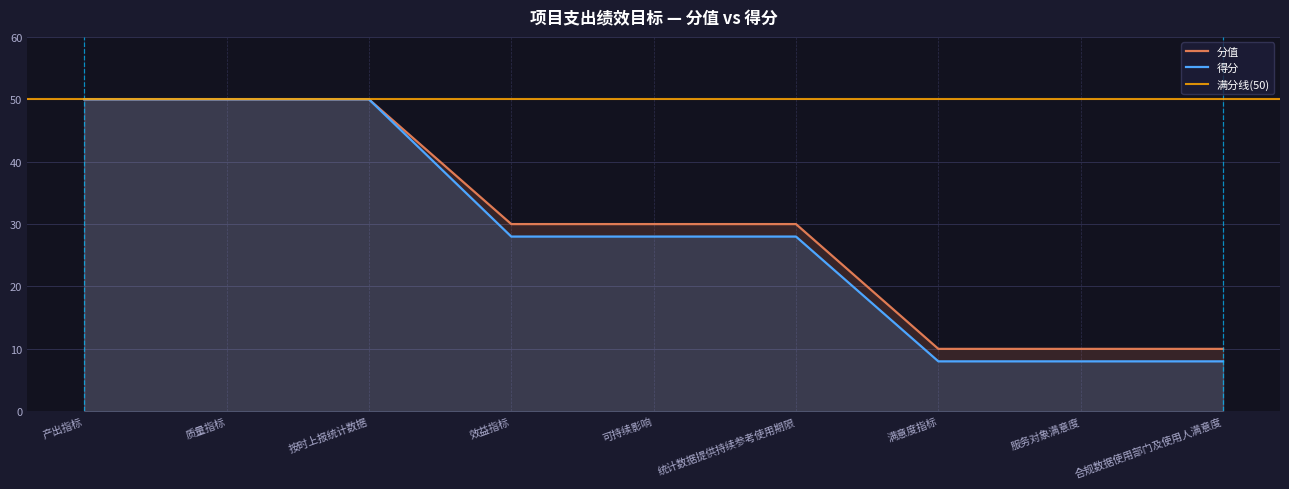

The 得分 series shows 50 at 产出指标. True or false?

True